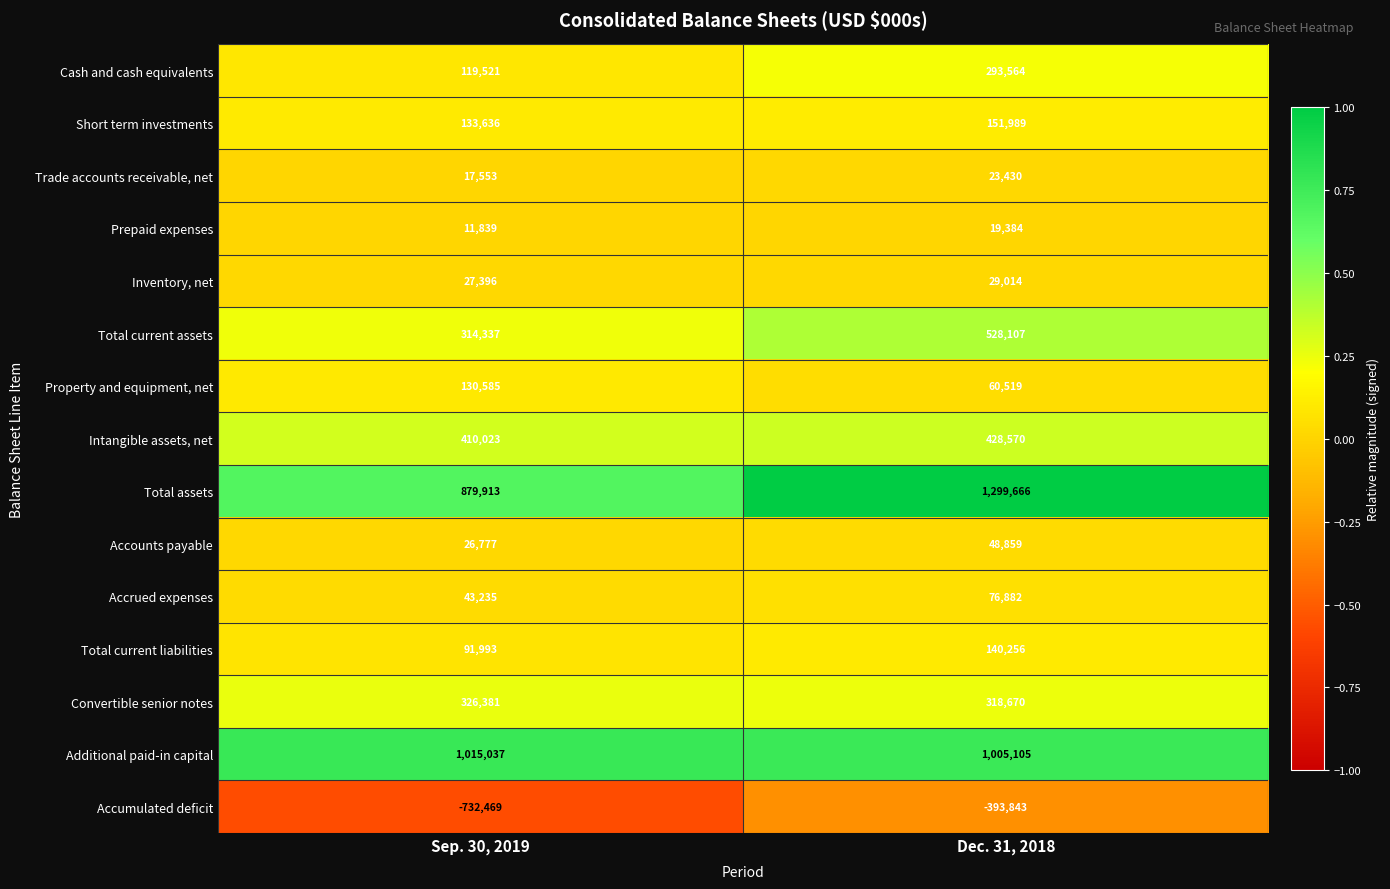

Reading right to left, extract all data points from this chart.

Cash and cash equivalents: Dec. 31, 2018=293564	Sep. 30, 2019=119521
Short term investments: Dec. 31, 2018=151989	Sep. 30, 2019=133636
Trade accounts receivable, net: Dec. 31, 2018=23430	Sep. 30, 2019=17553
Prepaid expenses: Dec. 31, 2018=19384	Sep. 30, 2019=11839
Inventory, net: Dec. 31, 2018=29014	Sep. 30, 2019=27396
Total current assets: Dec. 31, 2018=528107	Sep. 30, 2019=314337
Property and equipment, net: Dec. 31, 2018=60519	Sep. 30, 2019=130585
Intangible assets, net: Dec. 31, 2018=428570	Sep. 30, 2019=410023
Total assets: Dec. 31, 2018=1299666	Sep. 30, 2019=879913
Accounts payable: Dec. 31, 2018=48859	Sep. 30, 2019=26777
Accrued expenses: Dec. 31, 2018=76882	Sep. 30, 2019=43235
Total current liabilities: Dec. 31, 2018=140256	Sep. 30, 2019=91993
Convertible senior notes: Dec. 31, 2018=318670	Sep. 30, 2019=326381
Additional paid-in capital: Dec. 31, 2018=1005105	Sep. 30, 2019=1015037
Accumulated deficit: Dec. 31, 2018=-393843	Sep. 30, 2019=-732469